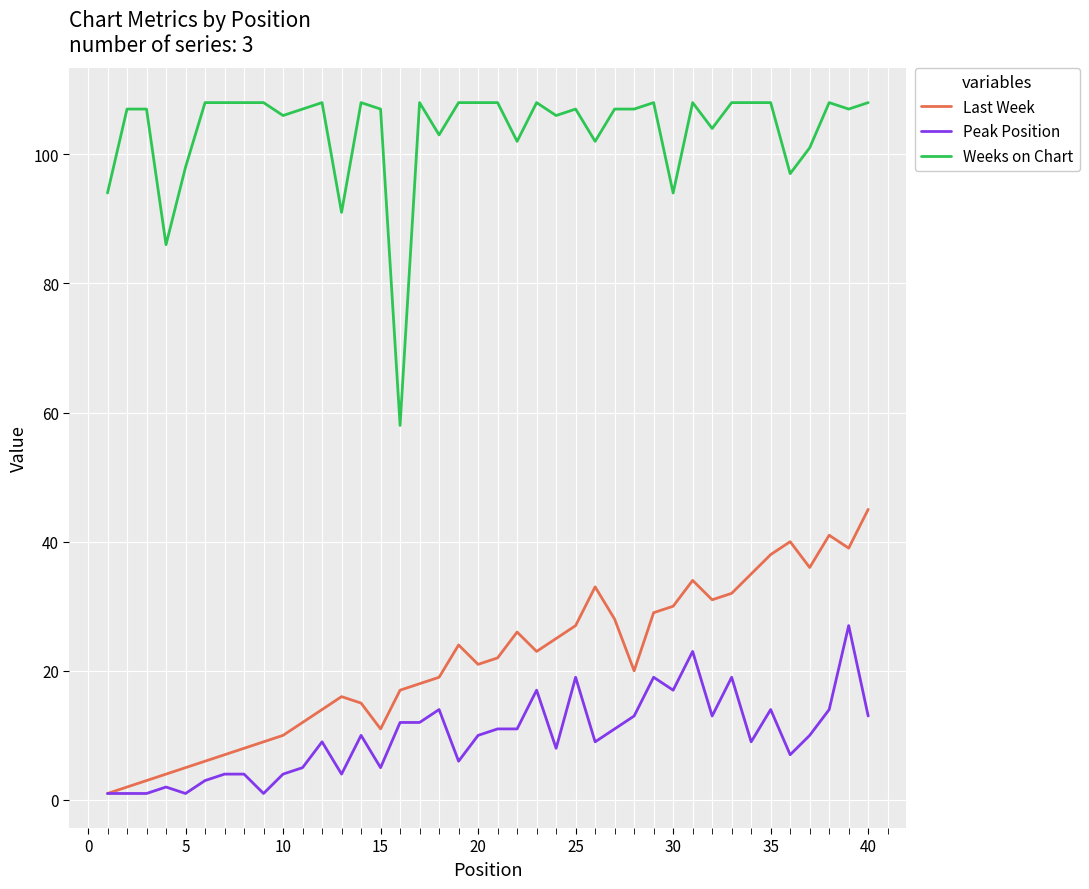

Which series has the largest total across all categories?

Weeks on Chart